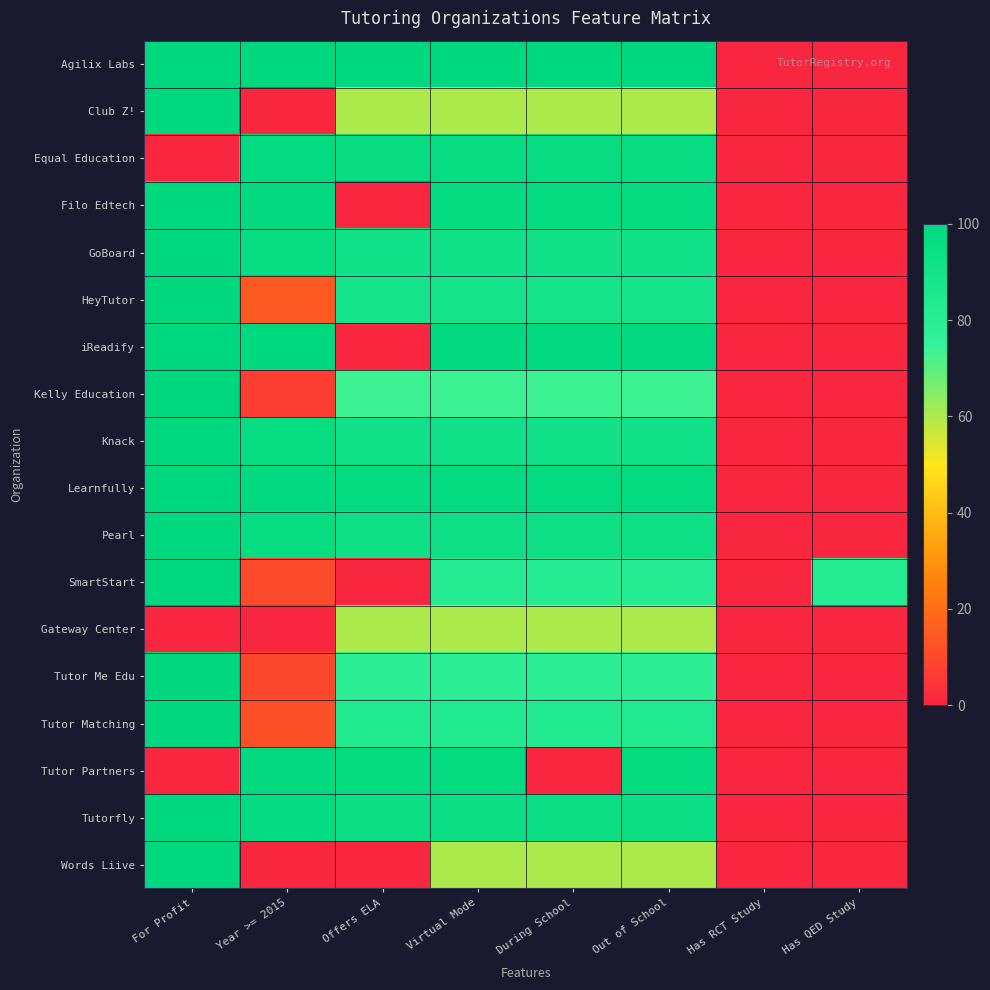

At which category does the chart reach its peak across all series?

For Profit